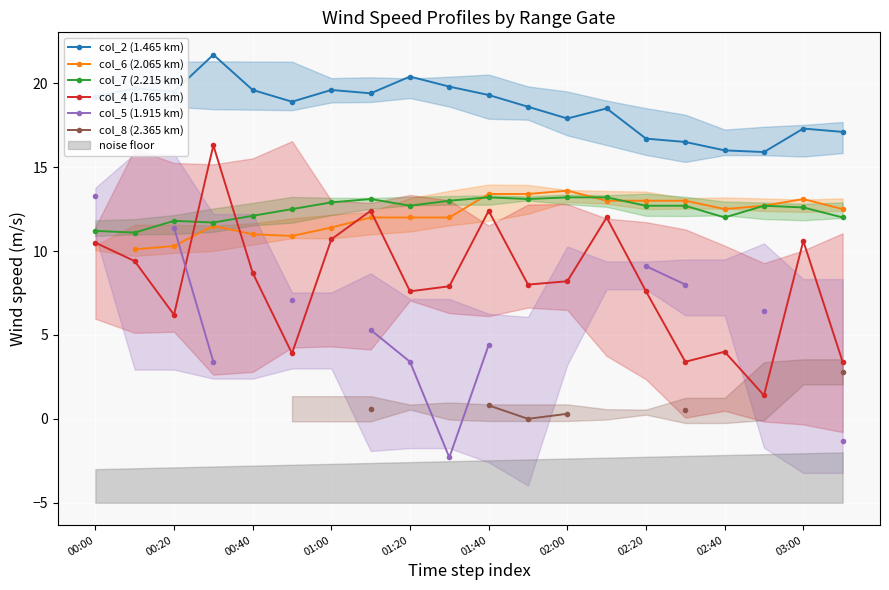

True or false: col_4 (1.765 km) and col_2 (1.465 km) intersect in this chart.

False